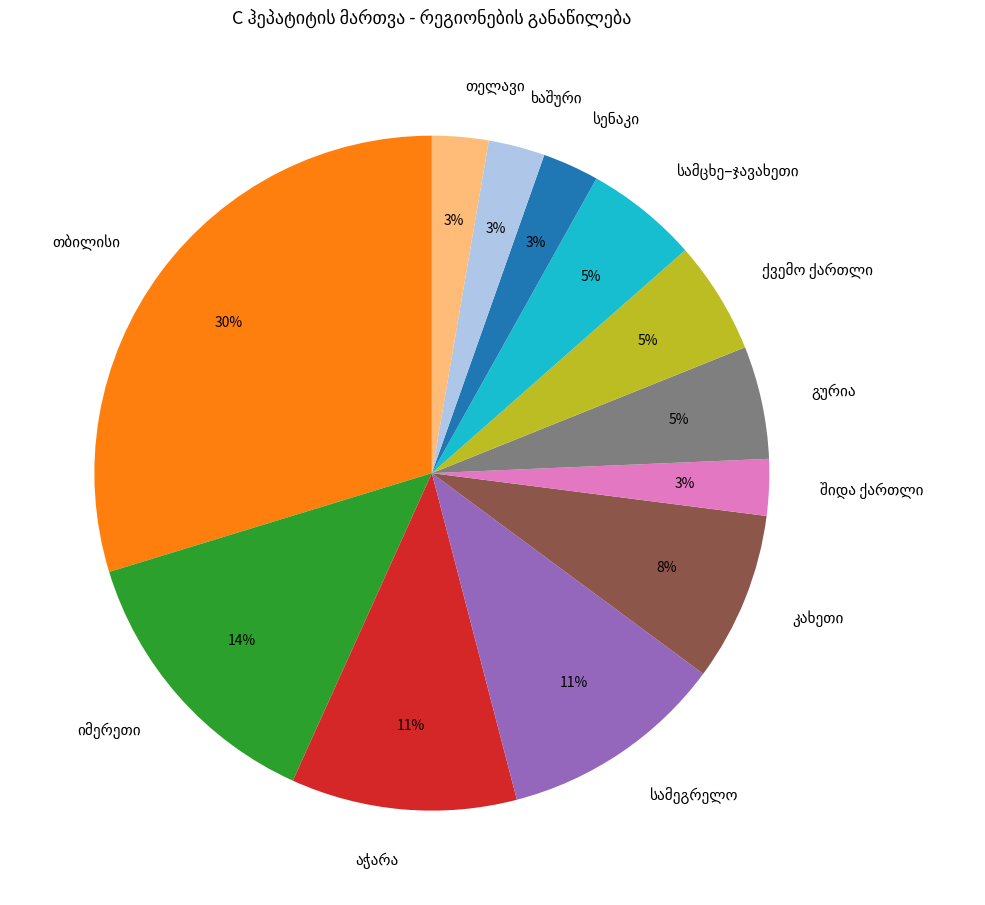

Is there a majority slice in this chart?

No